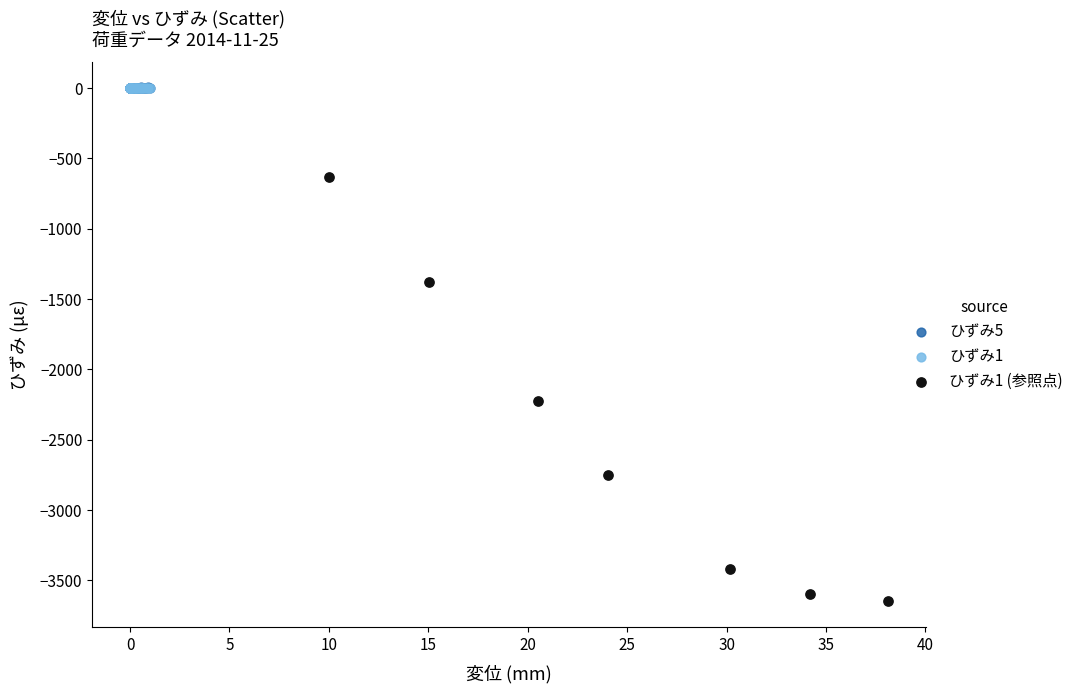

Which series has the largest Y range (max minus min)?

ひずみ1 (参照点)